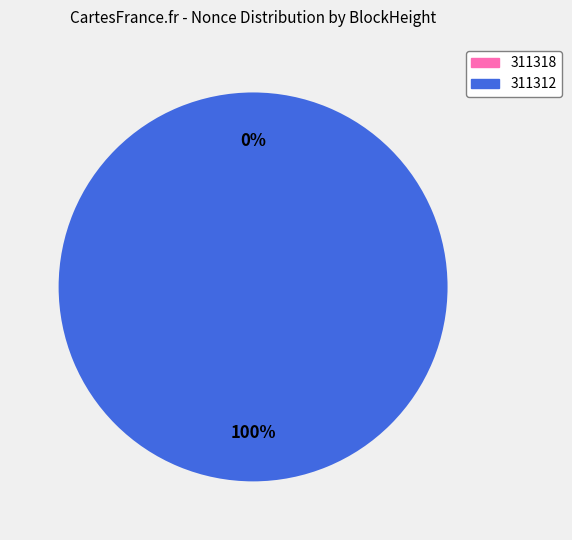

The 311318 slice represents 1% of the pie. True or false?

False